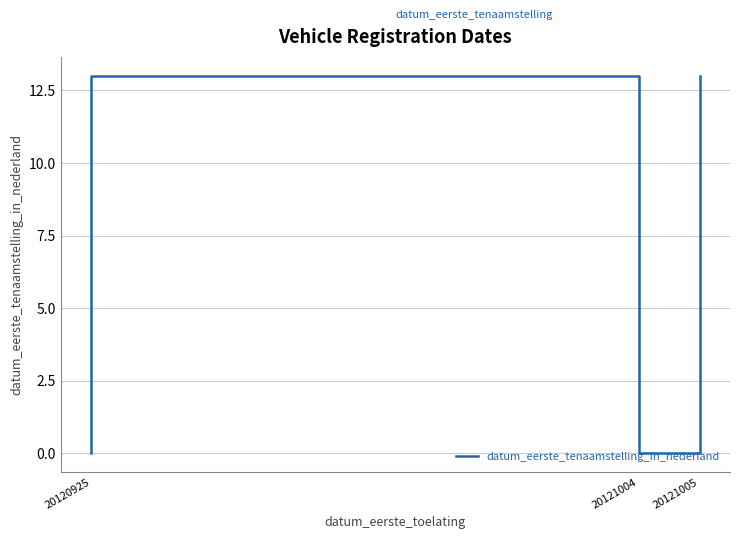

Is it true that the value at 20120925 is 0?

True